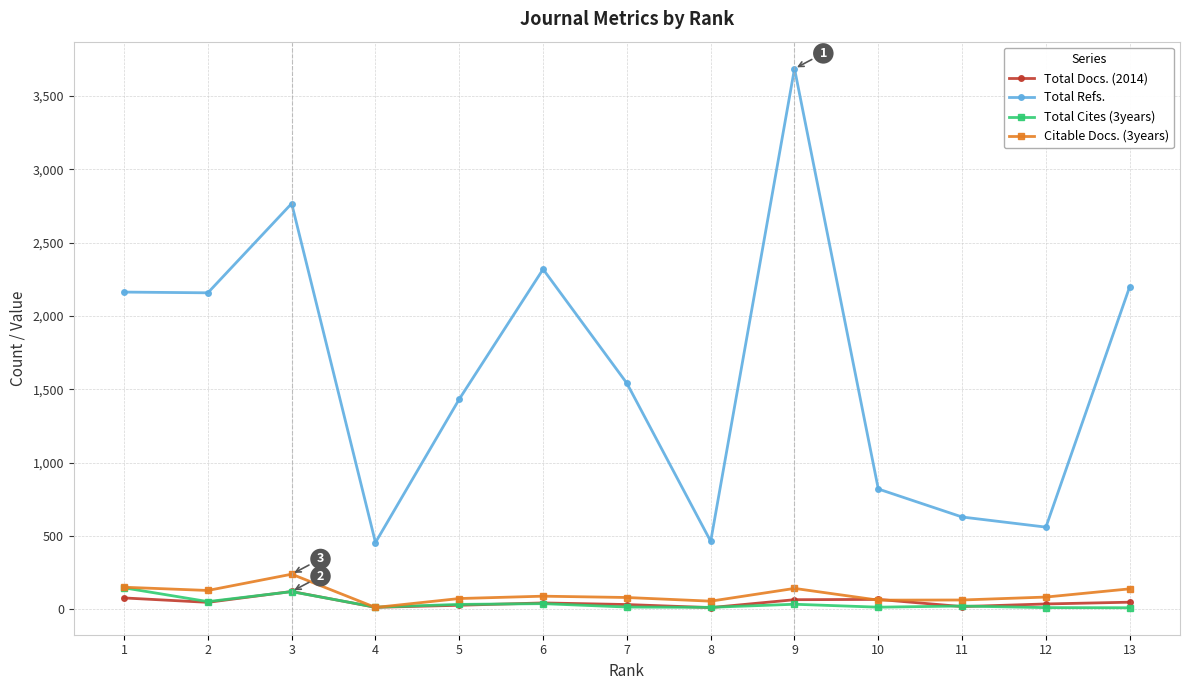

Count the number of data series in this chart.

4